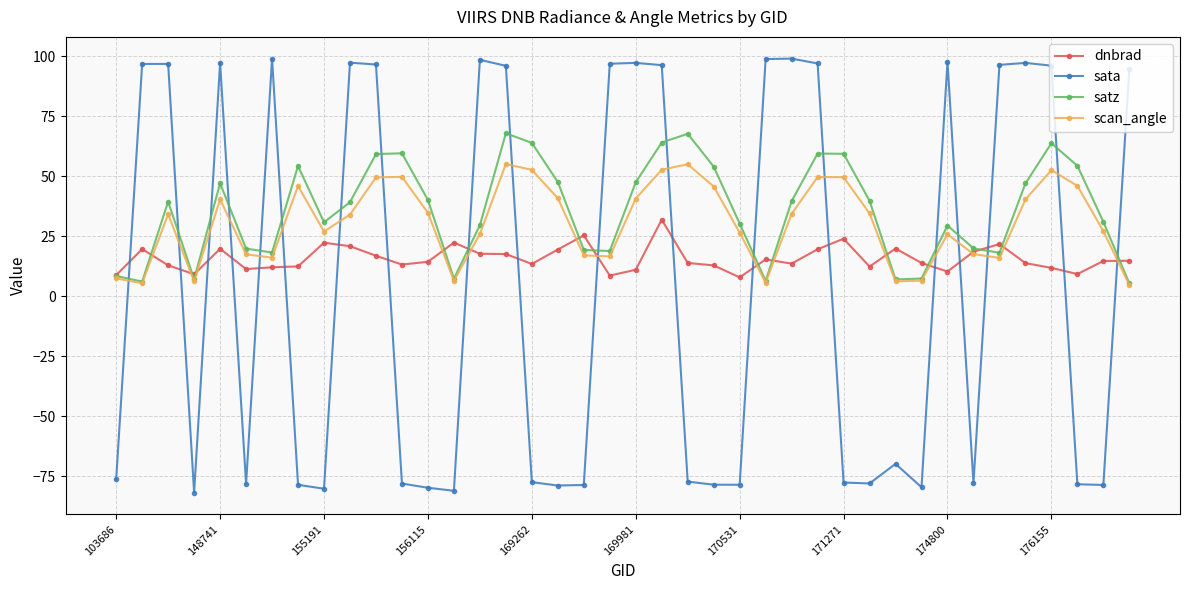

In dnbrad, how many points are lower than both neighbors (excluding endpoints)?

10